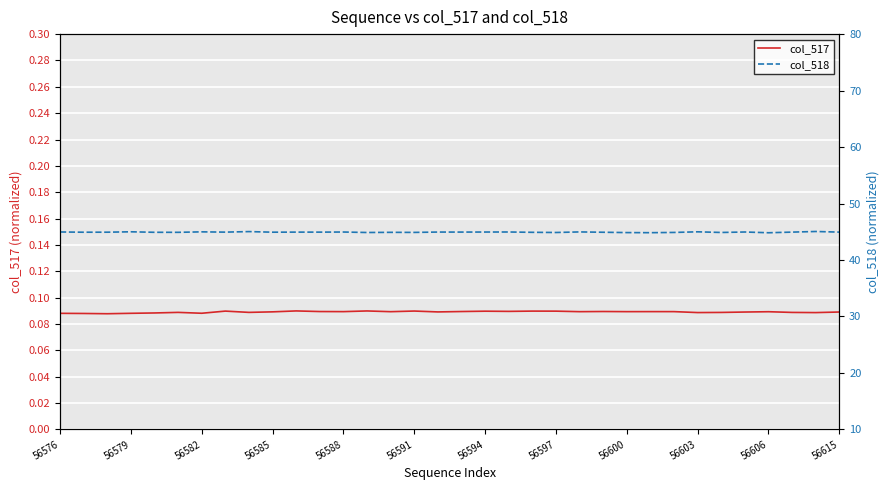

True or false: col_517 and col_518 cross at least once.

False